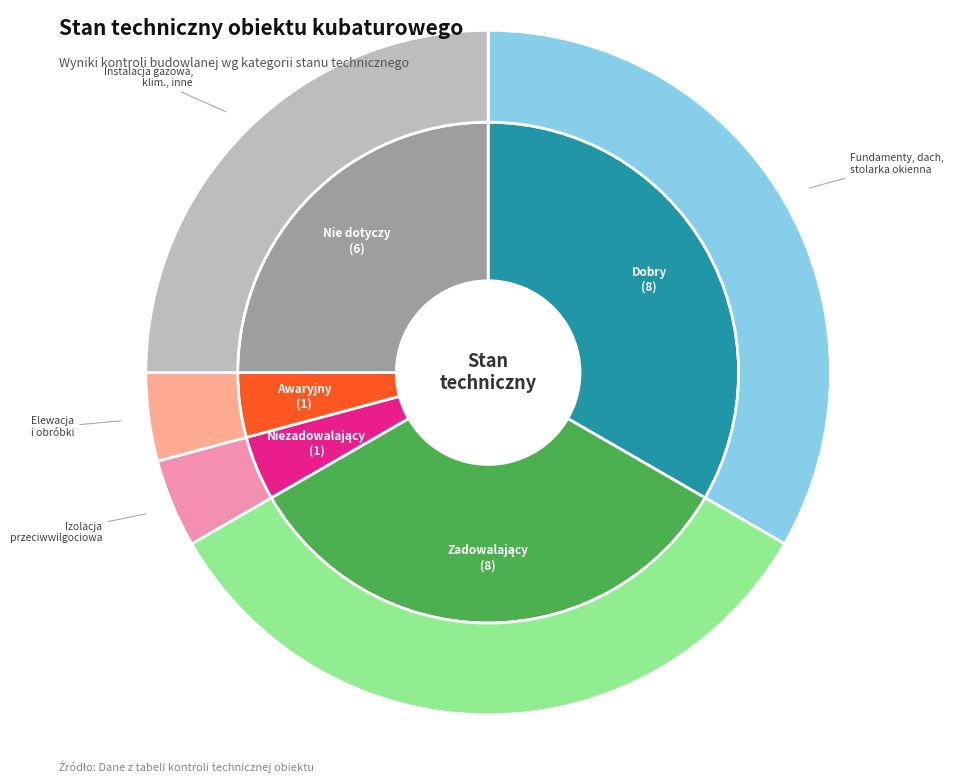

To the nearest percent, what is the difference between the Awaryjny and Dobry slice percentages?

29%